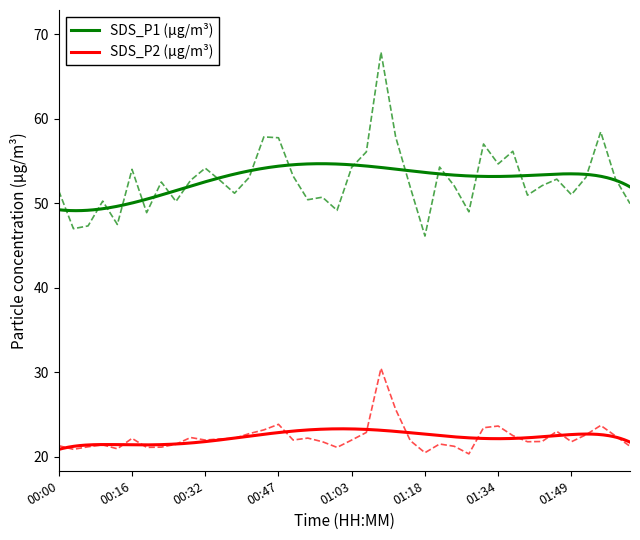

At which category is the sum across all series the highest?

01:09